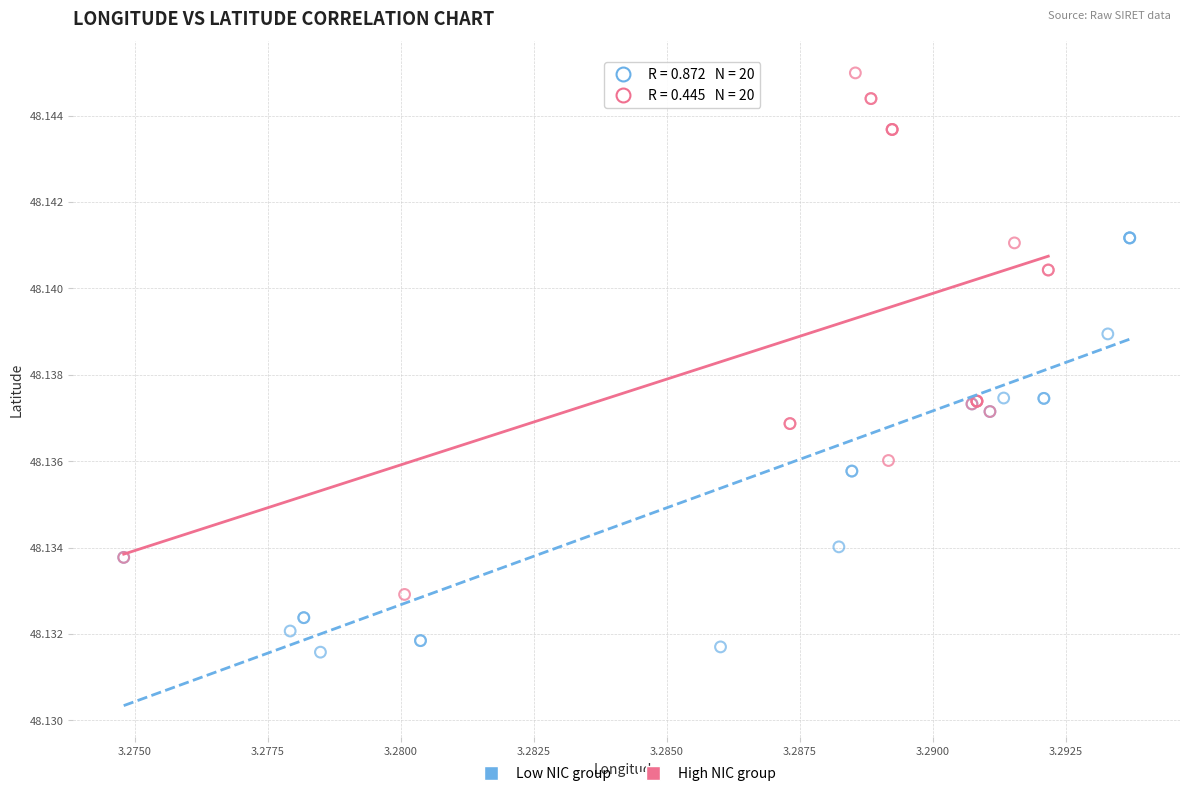

What are all the series names shown in the legend?

Low NIC group, High NIC group